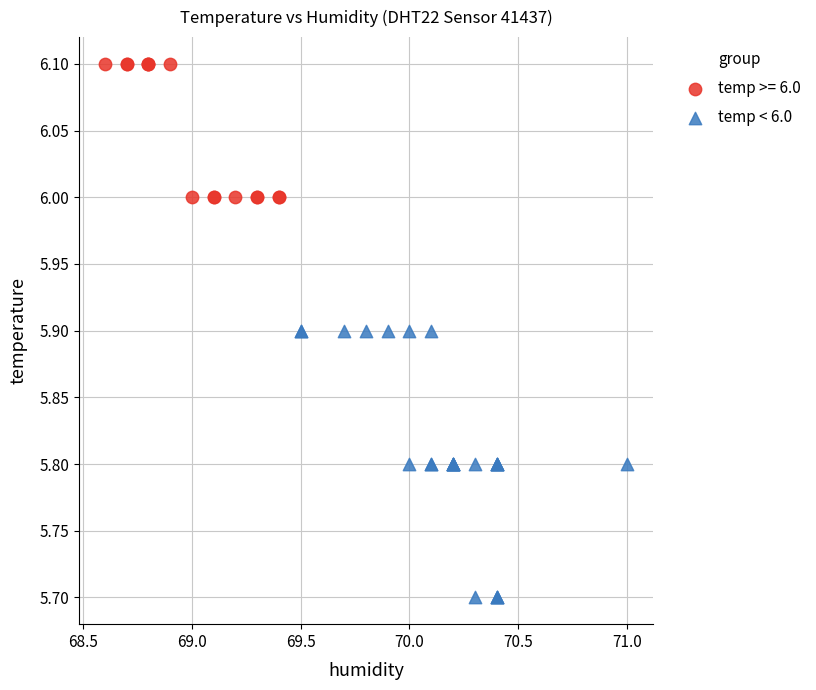

Which series has the widest spread of Y values?

temp < 6.0